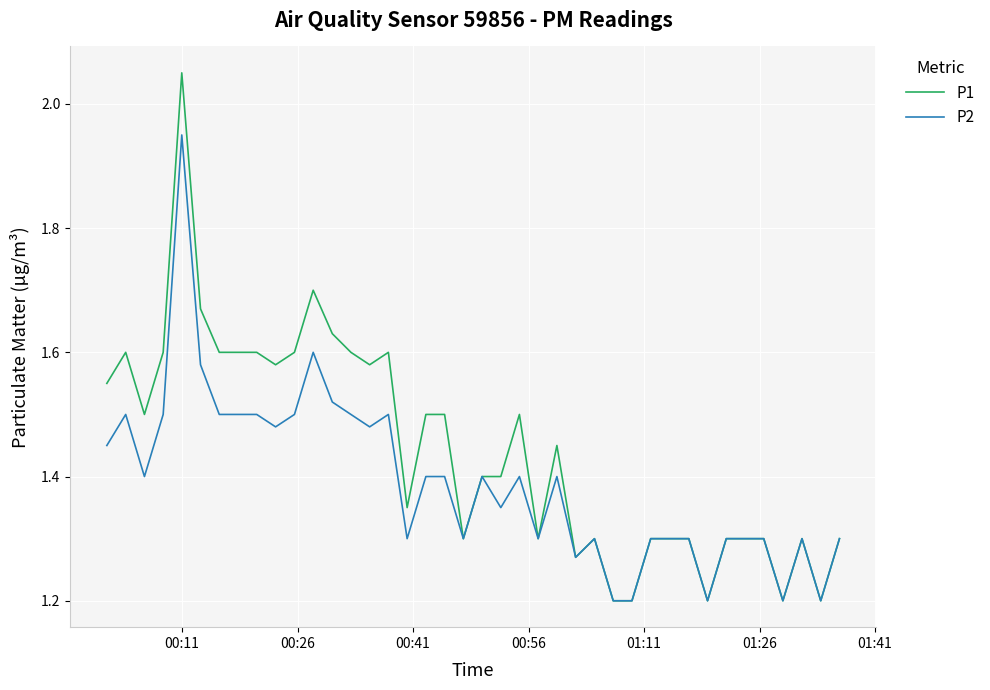

What is the smallest value displayed?

1.2